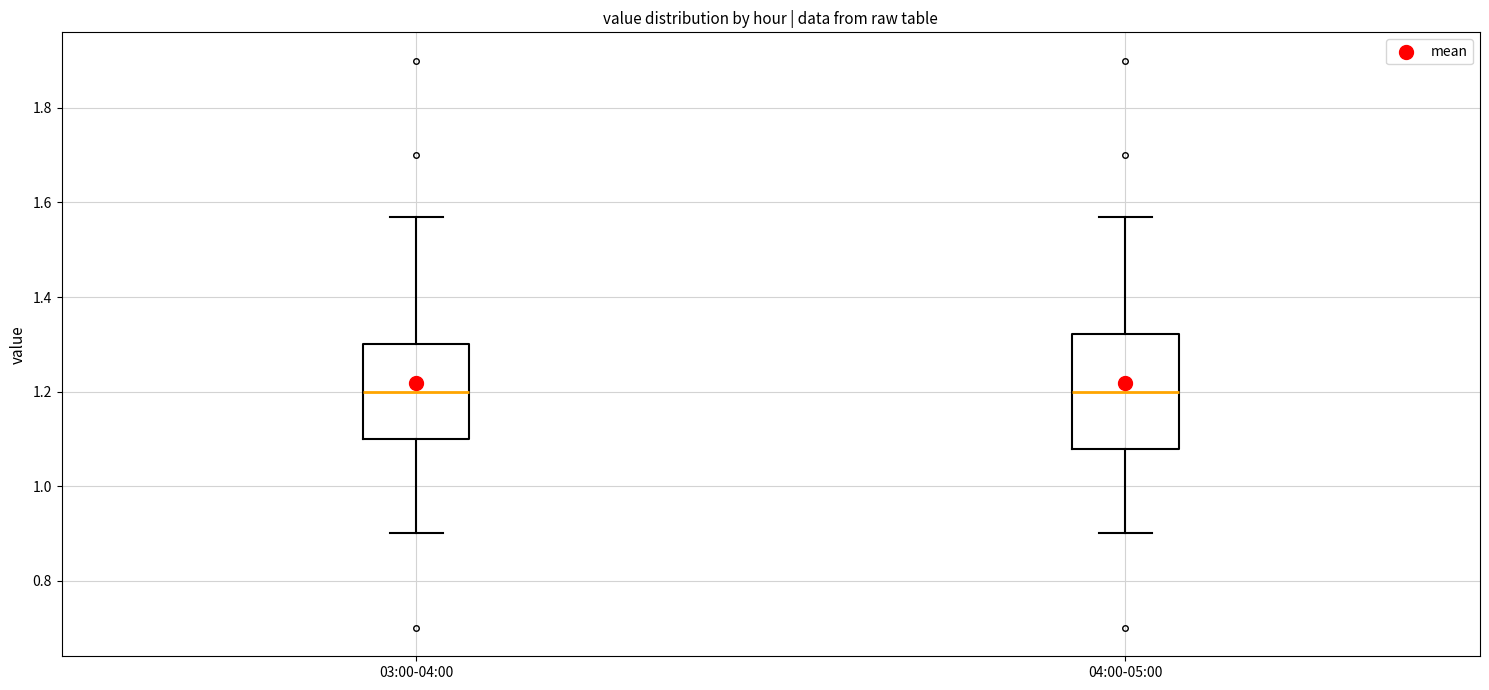

Which box is the tallest, from its lower edge to its upper edge?

04:00-05:00